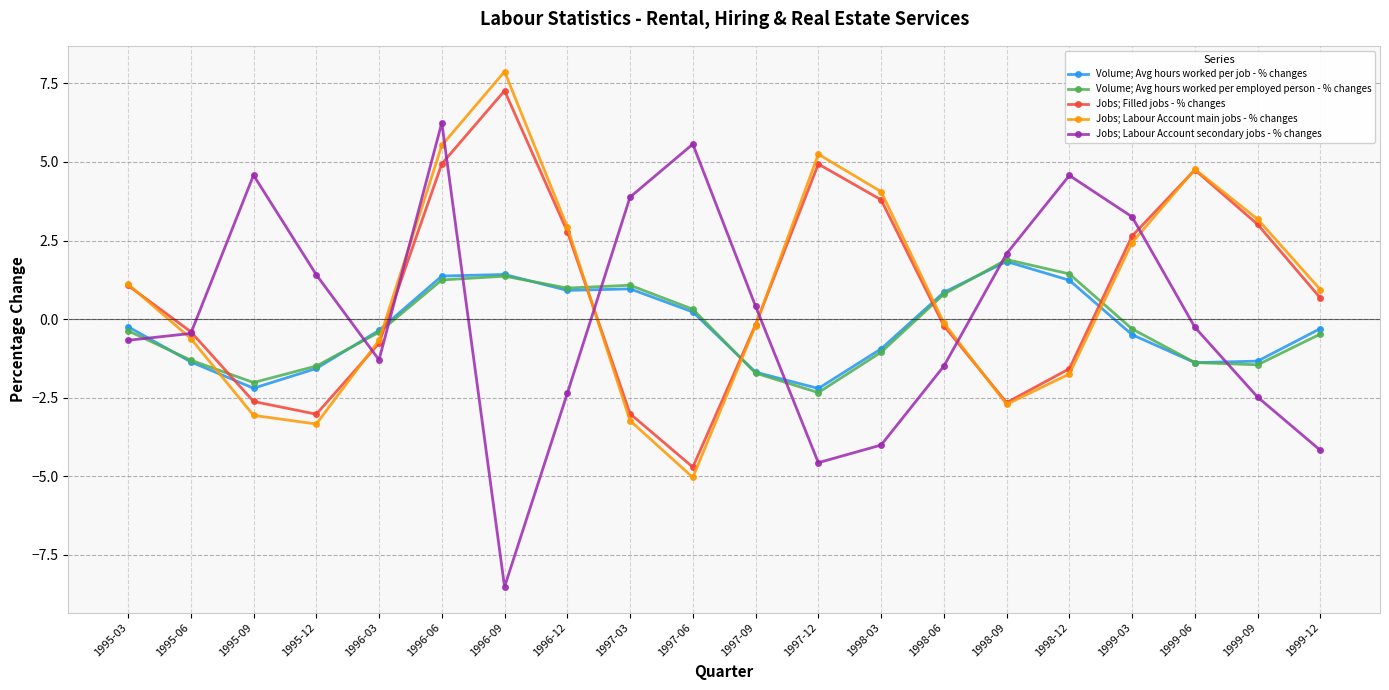

Where is the first local maximum for Jobs; Filled jobs - % changes?

1996-09